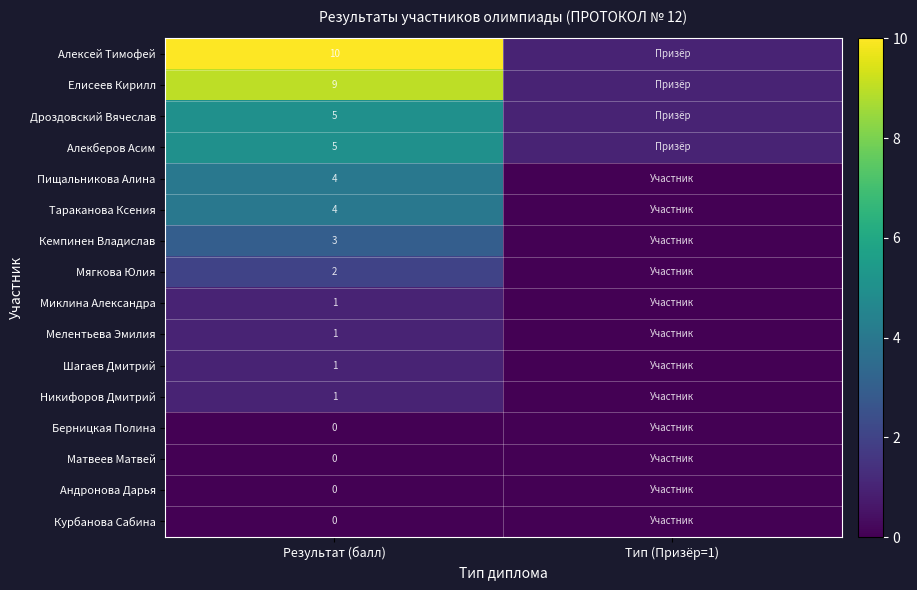

True or false: Миклина Александра has a value of 1 at Результат (балл).

True